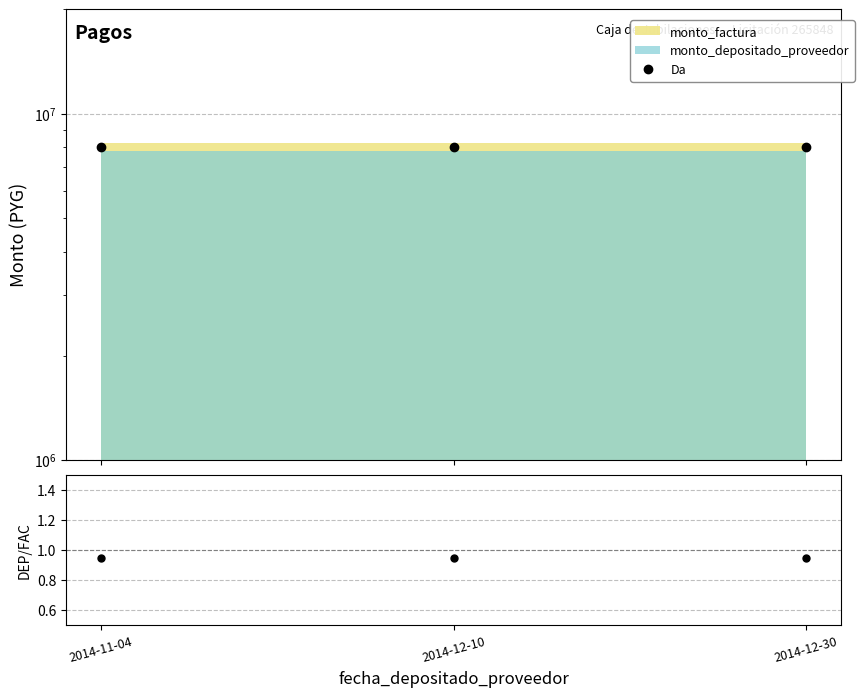

At how many categories does at least one series exceed 7004736?

3